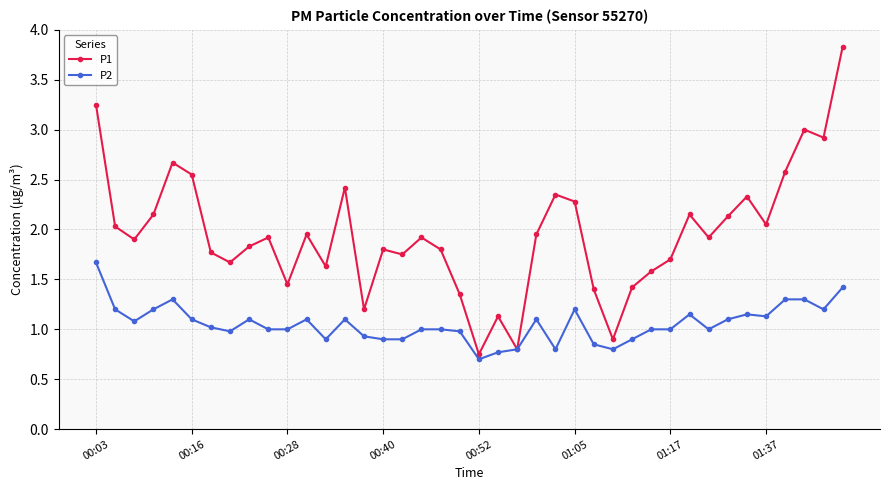

List the series in order of their peak value, highest first.

P1, P2